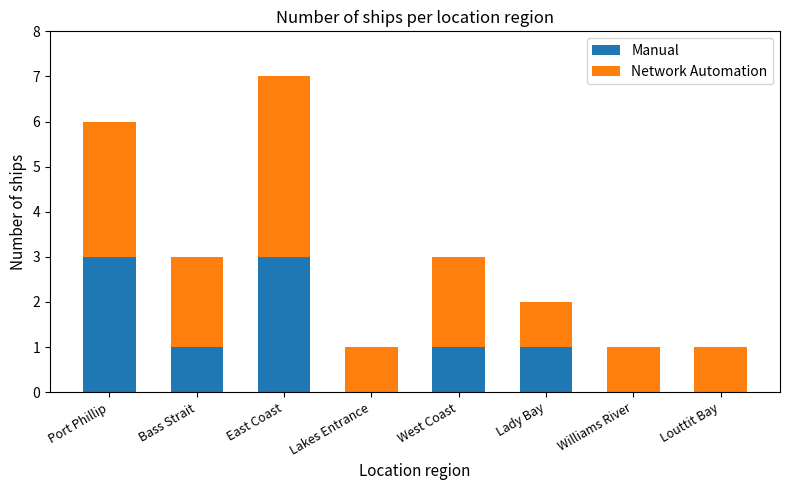

What are all the series names shown in the legend?

Manual, Network Automation